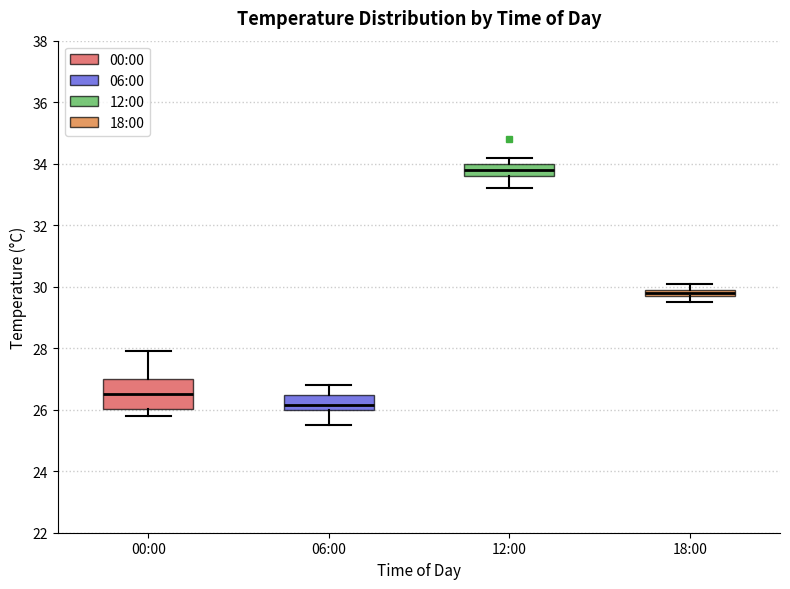

Where does the median line of the box for 12:00 sit on the y-axis? The values are not printed on the chart, so give them approximately, as read against the axis.

33.8